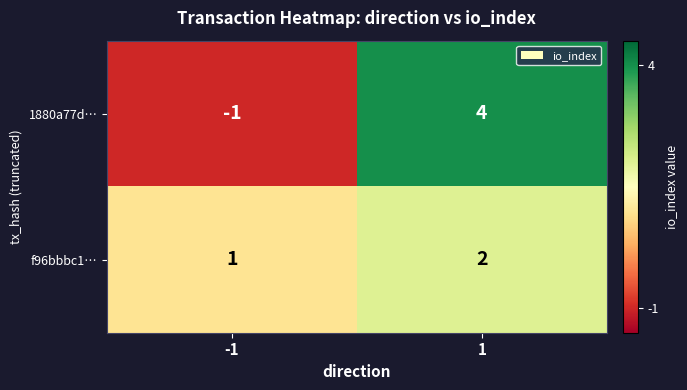

Rank the series by their maximum value, from highest to lowest.

1880a77d…, f96bbbc1…